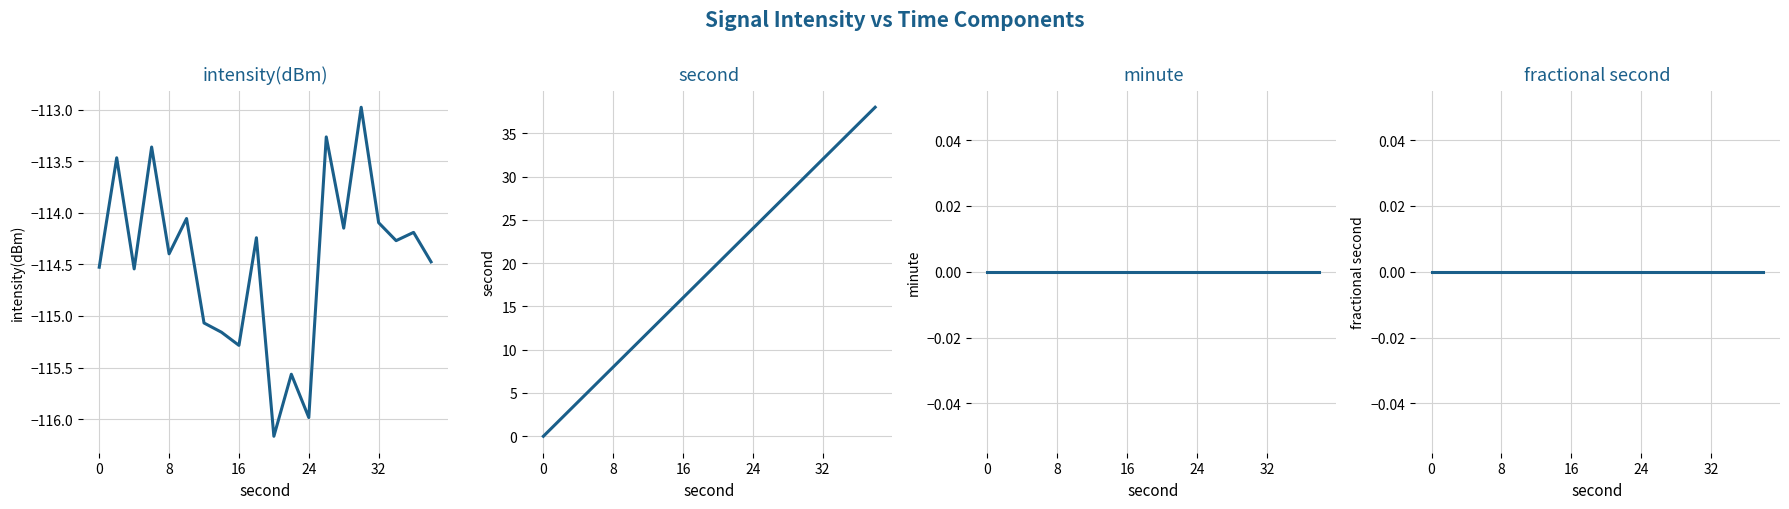

Count the number of data series in this chart.

4